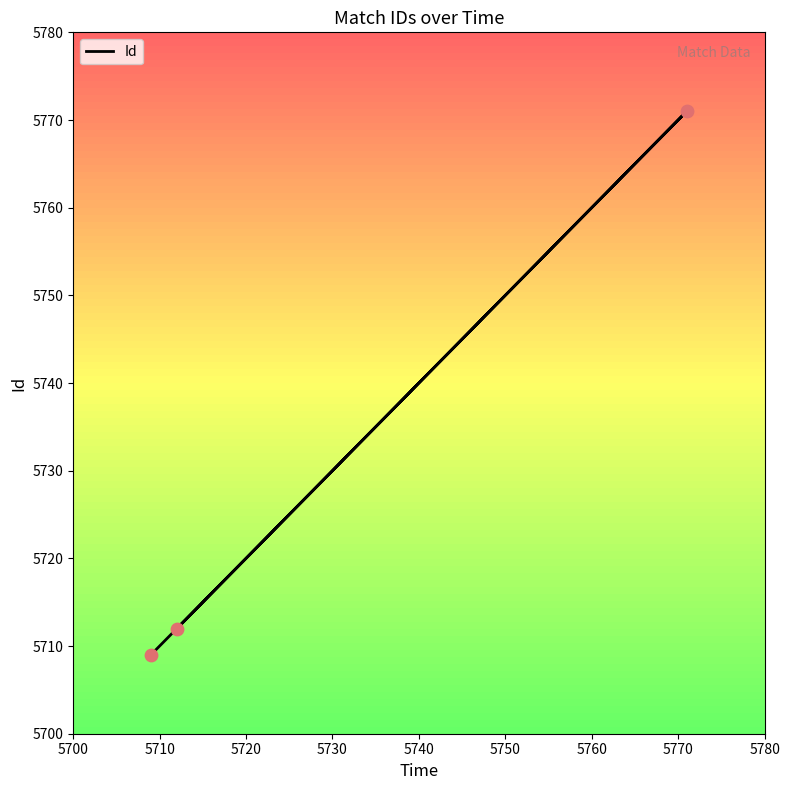

What is the change in value from 5700 to 5710?

+62